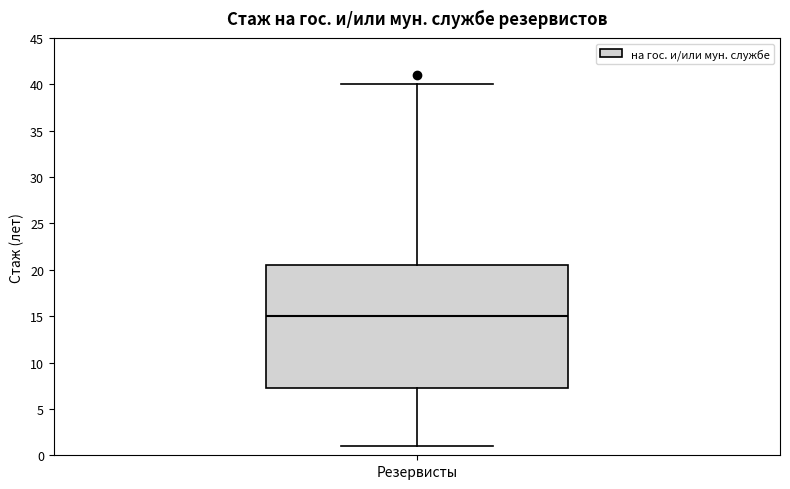

Read this box plot against the y-axis: the position of the median line, the range covered by the box, and the ends of both whiskers. The values are not printed on the chart, so give them approximately, as read against the axis.

median 15.0, box 7.5 to 20.5, whiskers 1.0 to 40.0